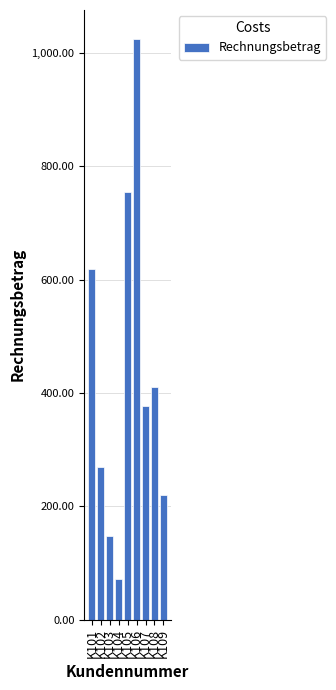

Which has a higher value, K107 or K103?

K107